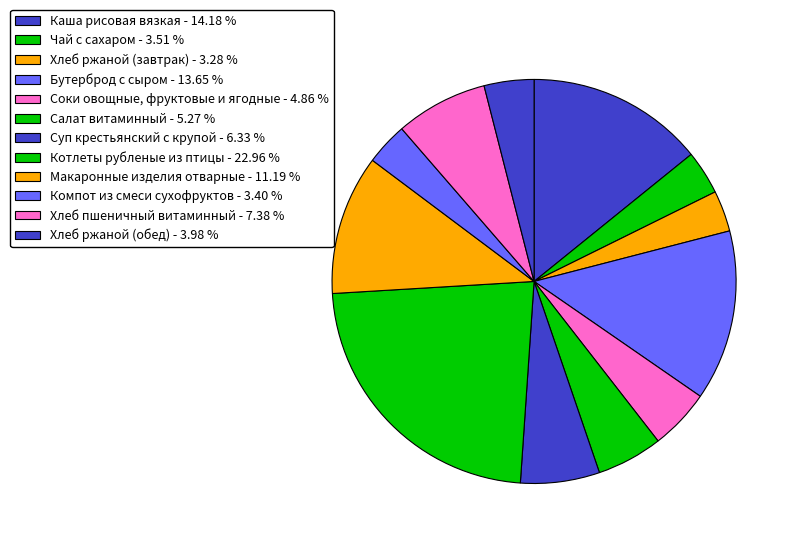

Count the number of slices in the pie.

12